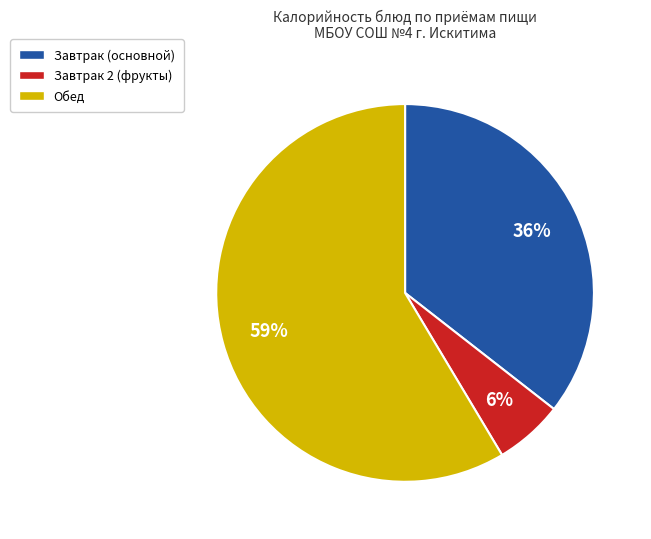

To the nearest percent, what is the average slice percentage?

33%